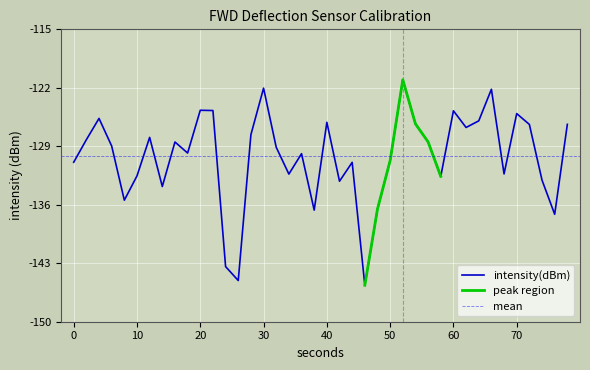

What is the highest value of the intensity(dBm) series?

-121.0